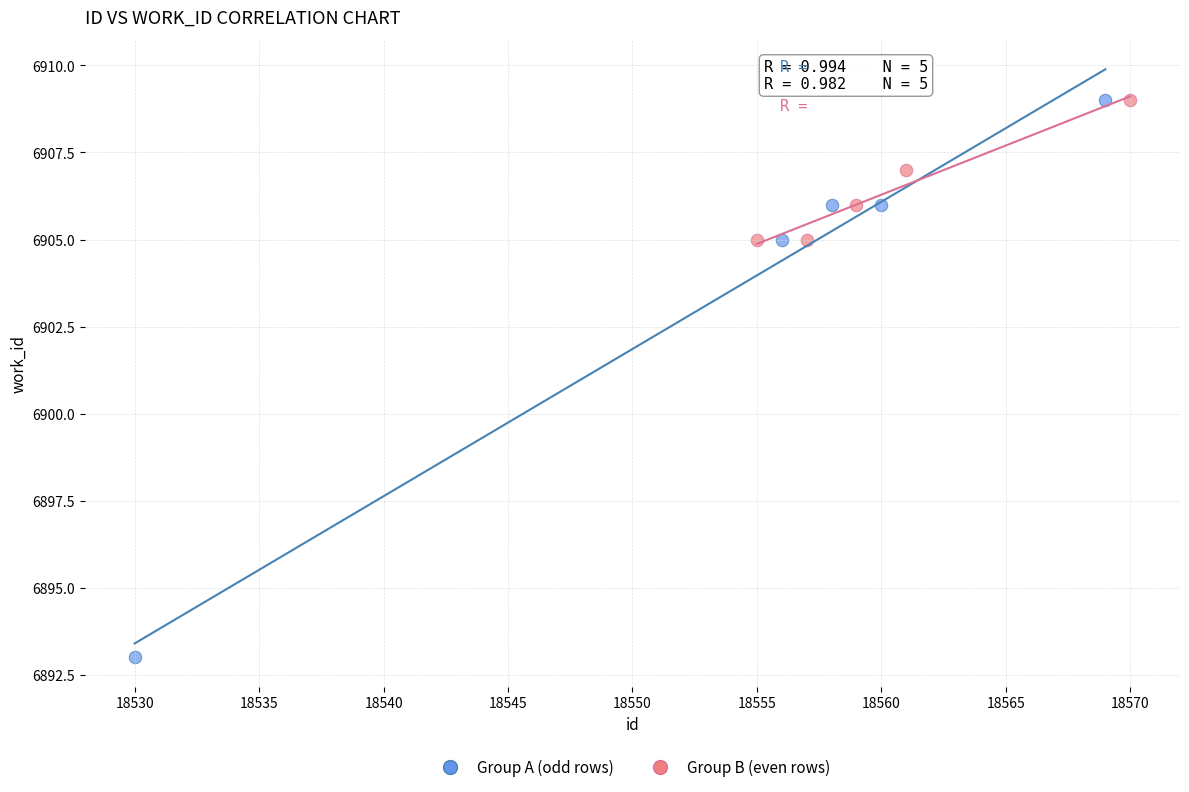

Which series has the widest spread of Y values?

Group A (odd rows)